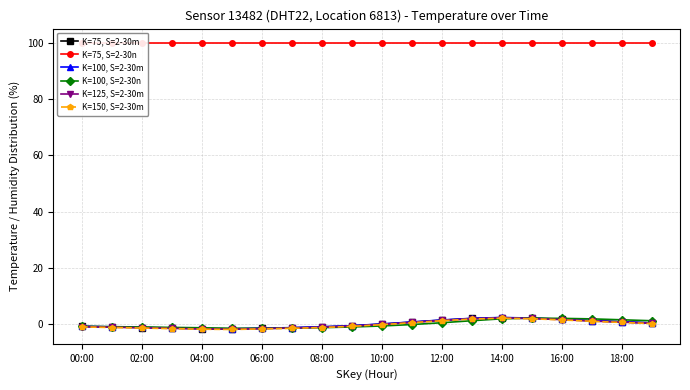

True or false: K=75, S=2-30n has more than 2 points higher than both neighbors.

False